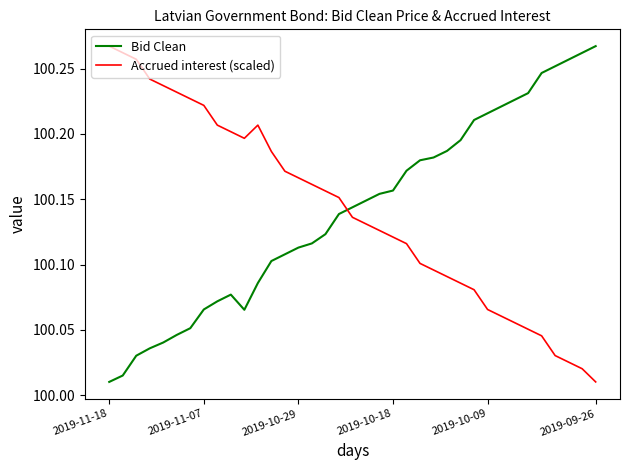

How many intersections are there between Bid Clean and Accrued interest (scaled)?

1